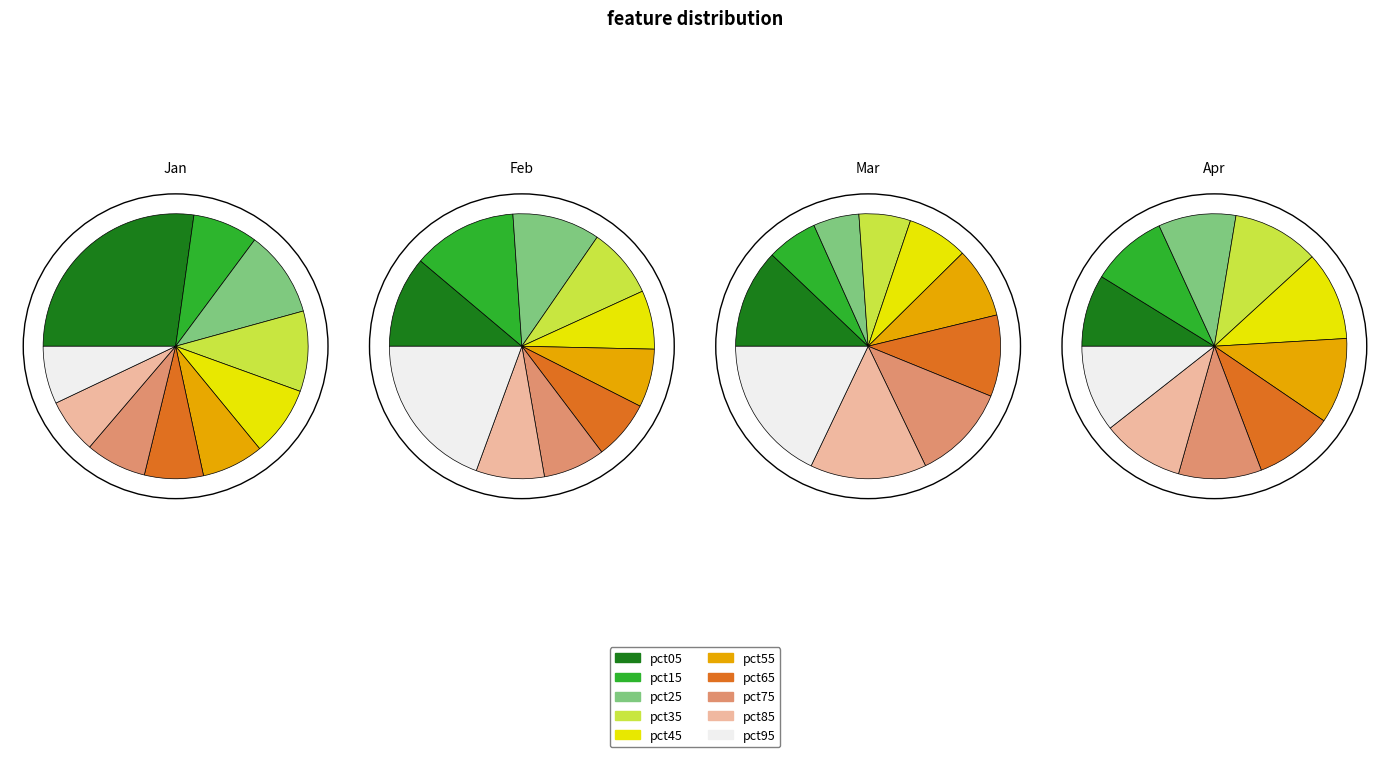

To the nearest percent, what portion does pct95 represent?

19%